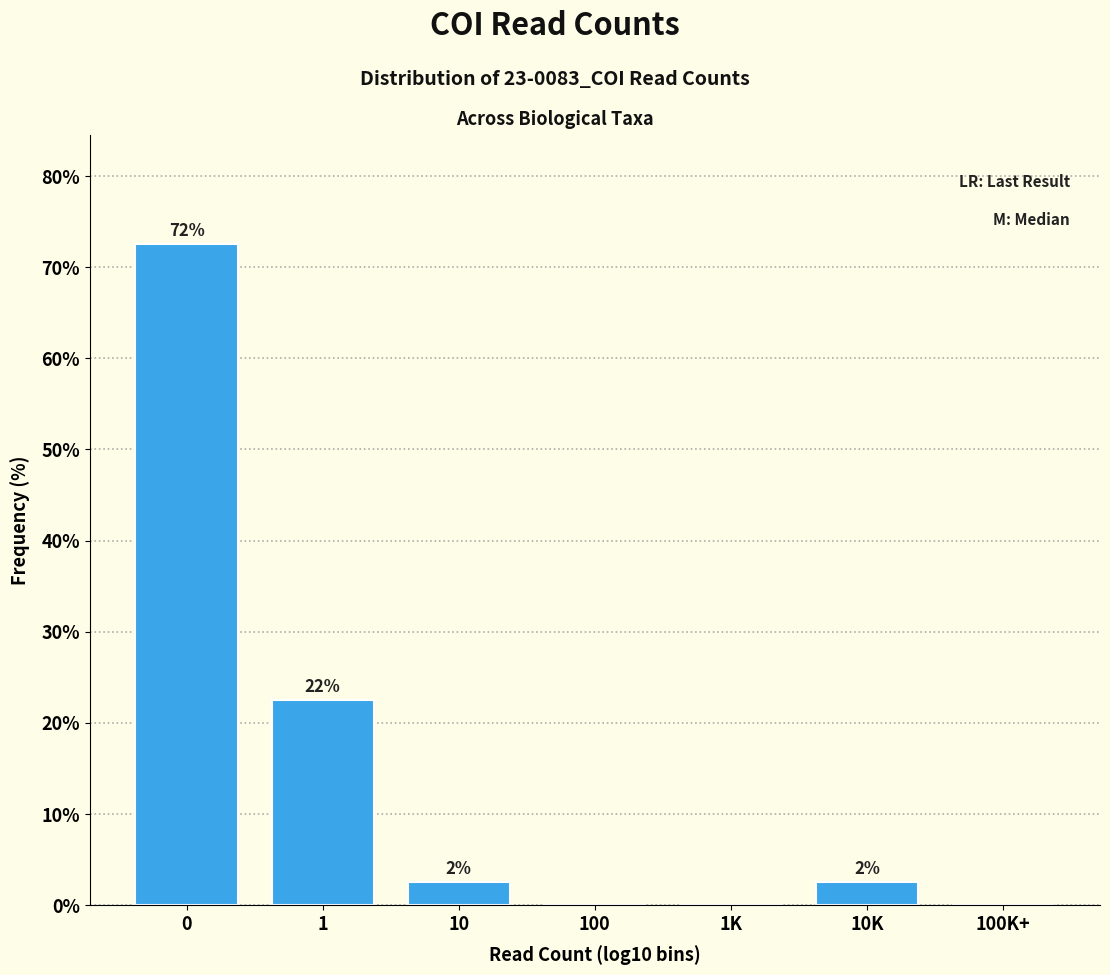

Are the bars horizontal?

No